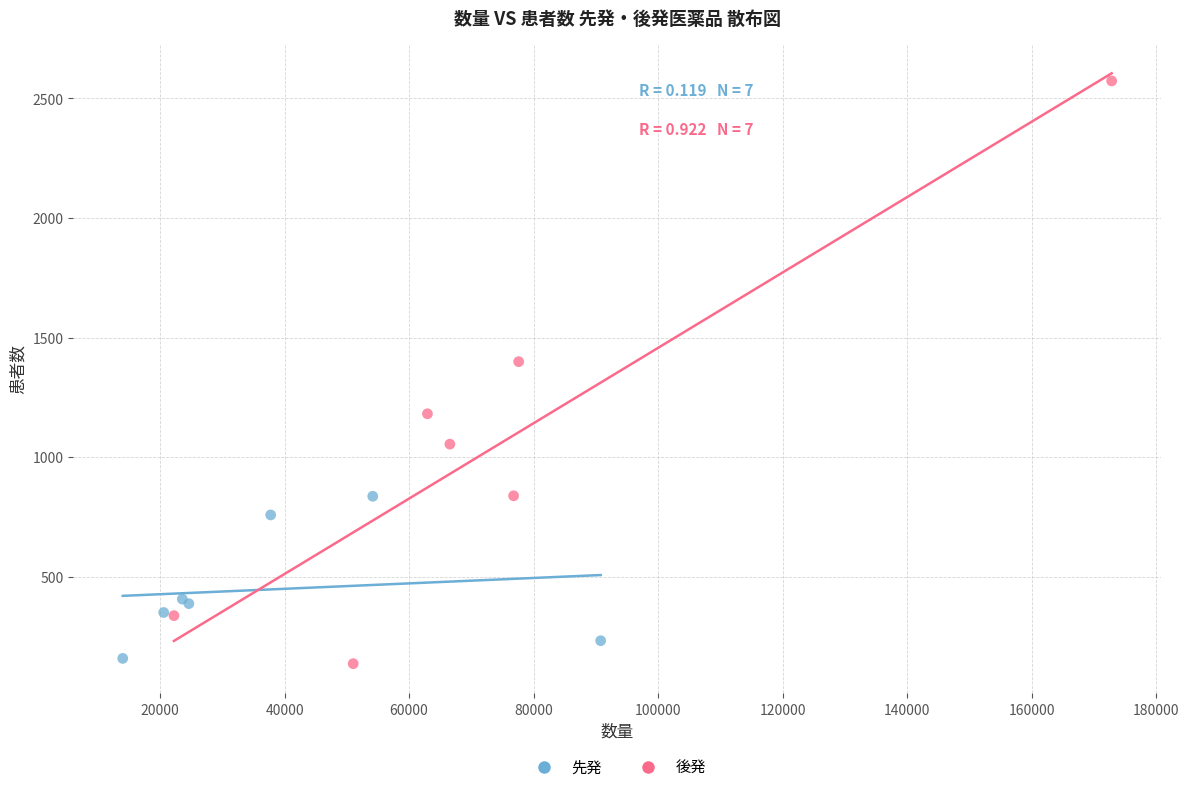

Which series reaches the maximum Y coordinate?

後発